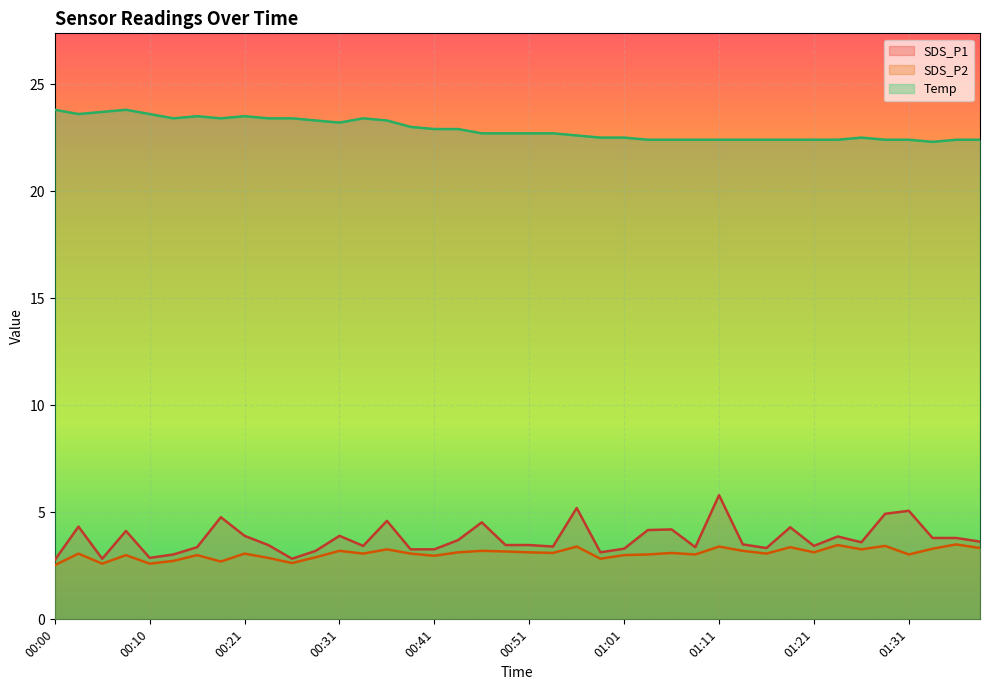

Does the chart display data point markers on the line(s)?

No